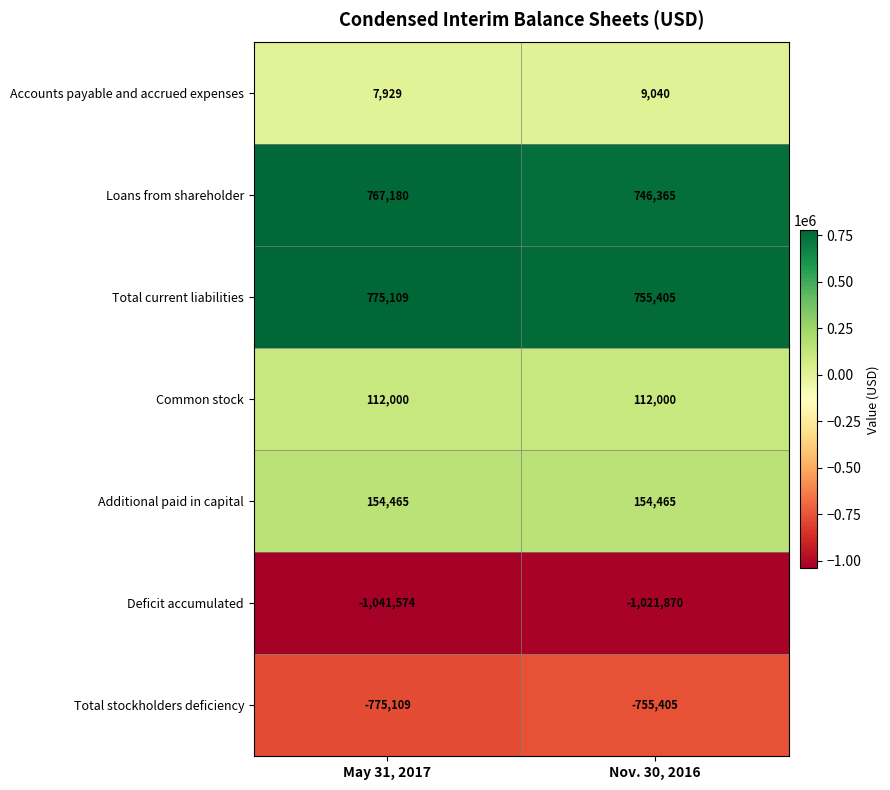

Reading right to left, list all the values displayed in this chart.

Accounts payable and accrued expenses: 9040	7929
Loans from shareholder: 746365	767180
Total current liabilities: 755405	775109
Common stock: 112000	112000
Additional paid in capital: 154465	154465
Deficit accumulated: -1021870	-1041574
Total stockholders deficiency: -755405	-775109